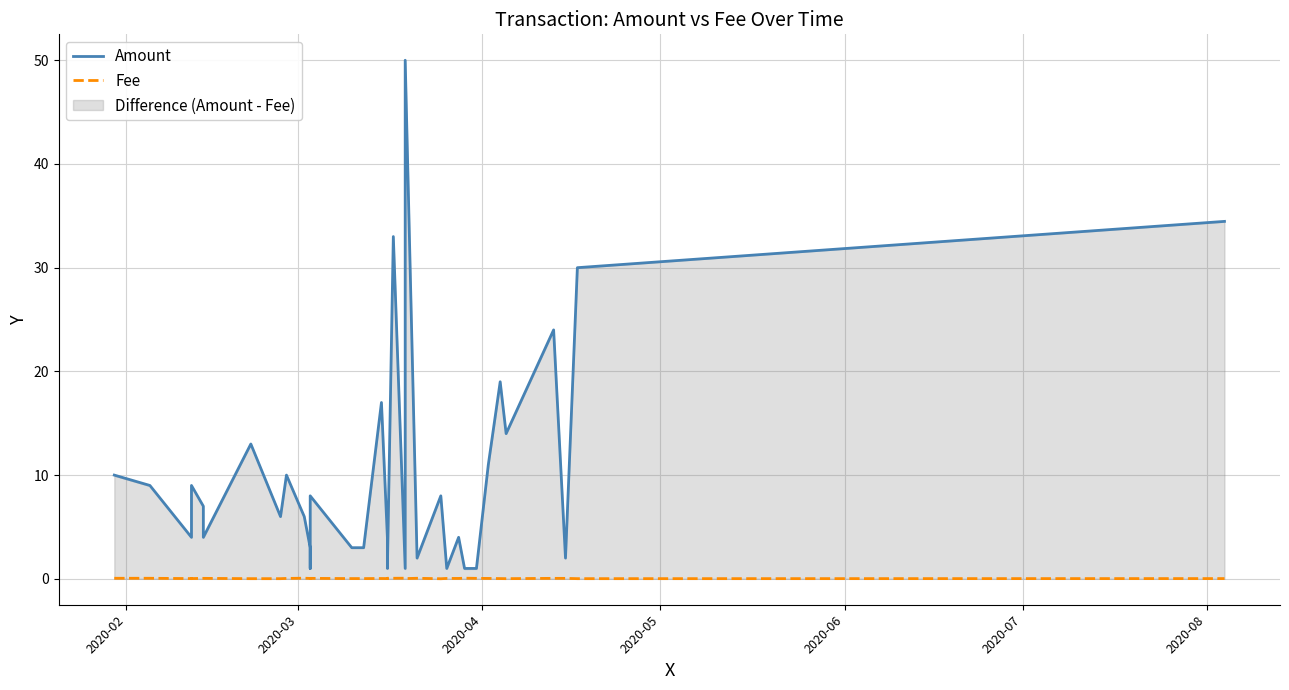

What is the highest value of the Fee series?

0.1